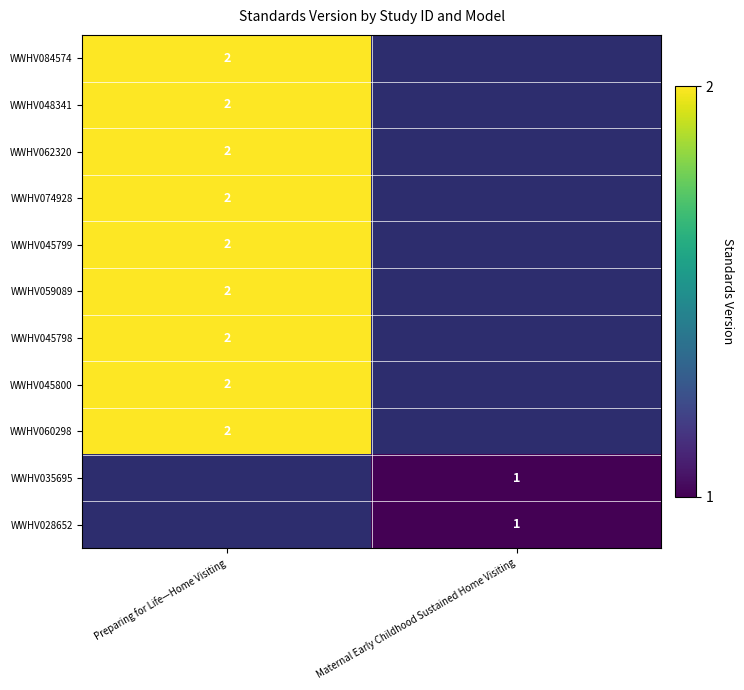

Read the row_1 value at Preparing for Life—Home Visiting.

2